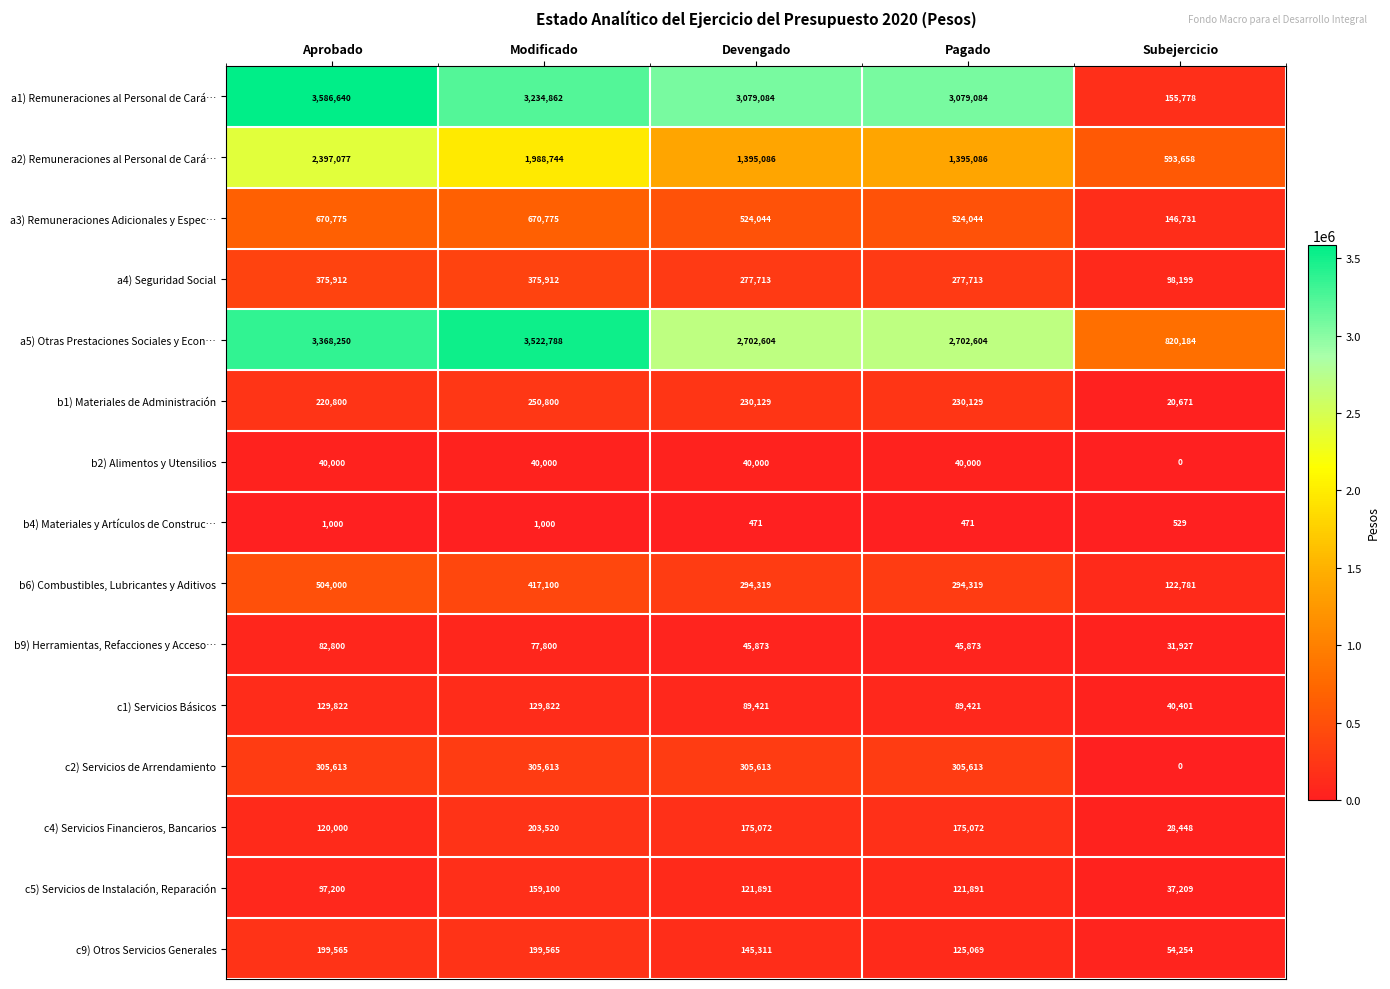

What is the average value of the b1) Materiales de Administración series?

190506